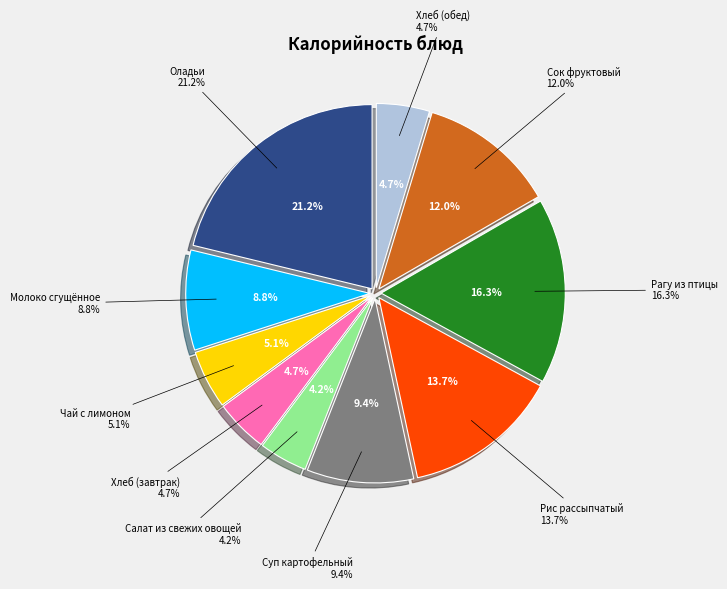

Is it true that Сок фруктовый is 12% of the pie?

True